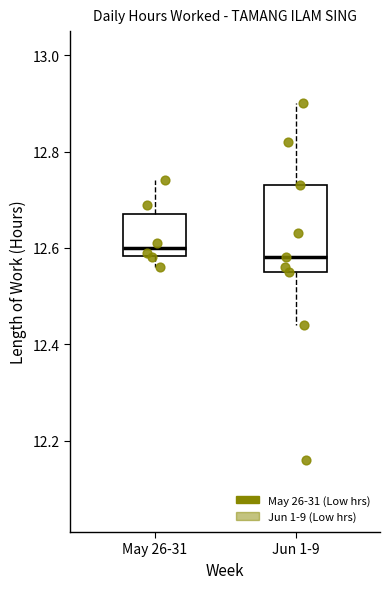

Where does the upper whisker of the box for May 26-31 end on the y-axis? The values are not printed on the chart, so give them approximately, as read against the axis.

12.74